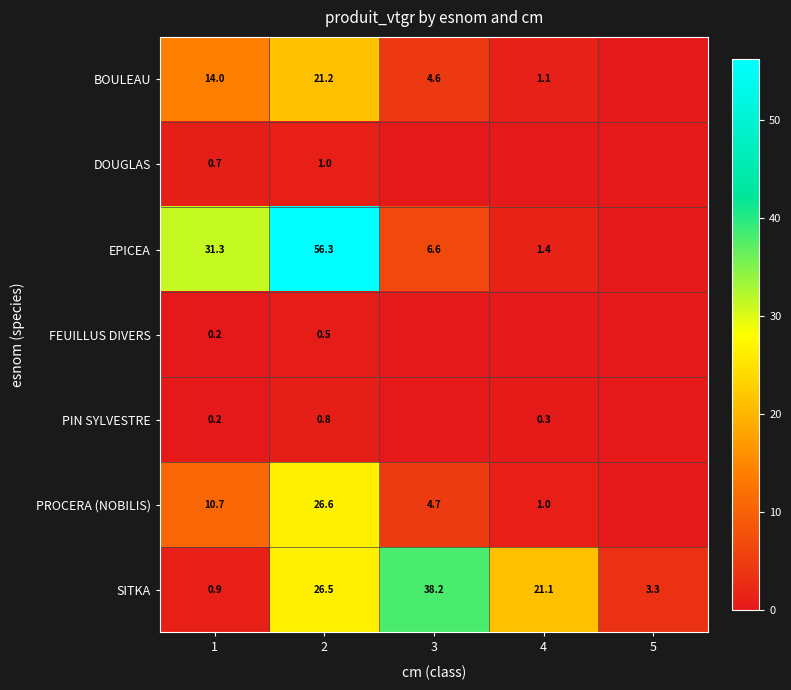

Where does the SITKA series first go above 21?

2